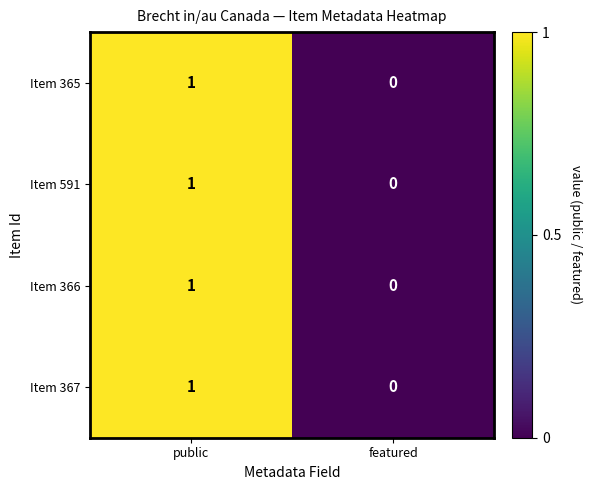

How many data points does each series have?

2